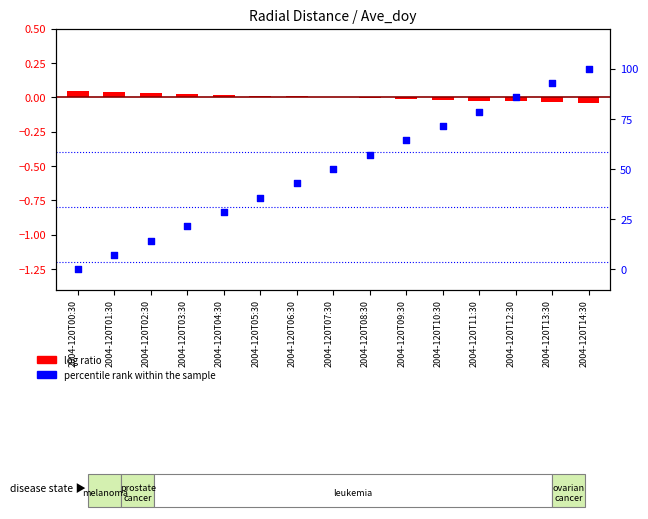

Which series contains the highest Y value?

percentile rank within the sample